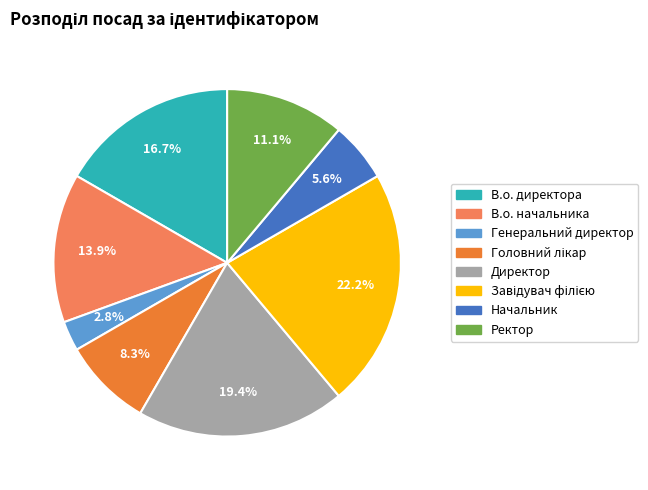

What portion of the pie excludes В.о. директора?

83.3%